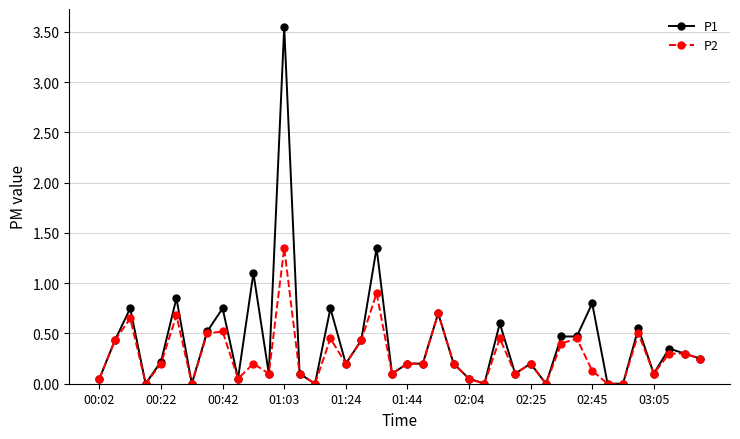

Which series has the largest range (max minus min)?

P1